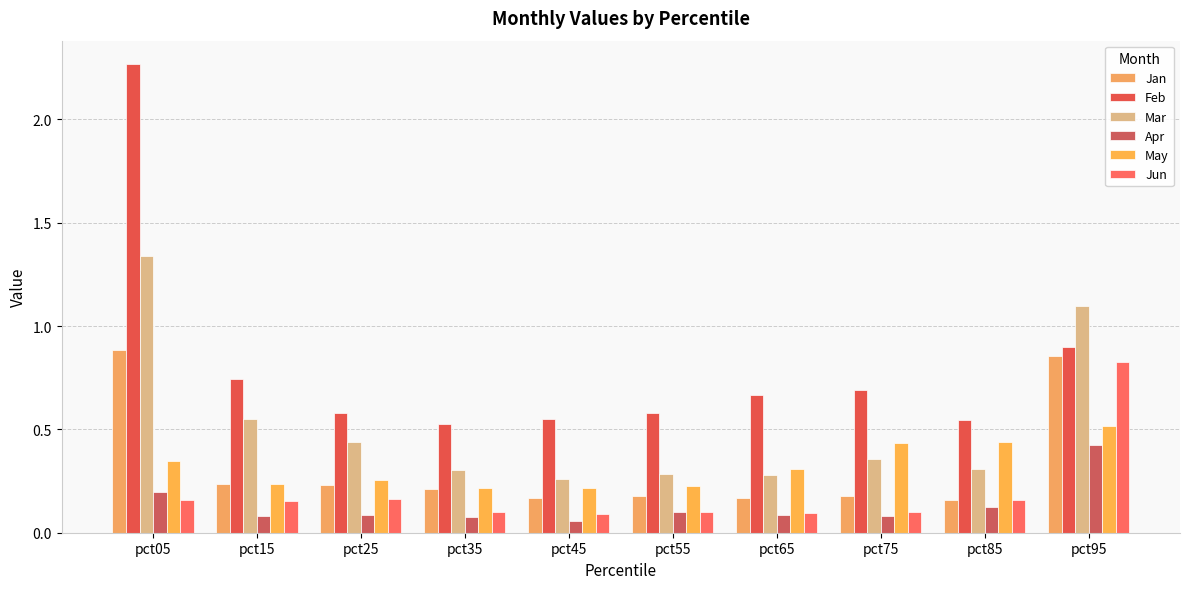

Reading right to left, extract all data points from this chart.

Jan: pct95=0.9	pct85=0.2	pct75=0.2	pct65=0.2	pct55=0.2	pct45=0.2	pct35=0.2	pct25=0.2	pct15=0.2	pct05=0.9
Feb: pct95=0.9	pct85=0.5	pct75=0.7	pct65=0.7	pct55=0.6	pct45=0.5	pct35=0.5	pct25=0.6	pct15=0.7	pct05=2.3
Mar: pct95=1.1	pct85=0.3	pct75=0.4	pct65=0.3	pct55=0.3	pct45=0.3	pct35=0.3	pct25=0.4	pct15=0.5	pct05=1.3
Apr: pct95=0.4	pct85=0.1	pct75=0.1	pct65=0.1	pct55=0.1	pct45=0.1	pct35=0.1	pct25=0.1	pct15=0.1	pct05=0.2
May: pct95=0.5	pct85=0.4	pct75=0.4	pct65=0.3	pct55=0.2	pct45=0.2	pct35=0.2	pct25=0.3	pct15=0.2	pct05=0.3
Jun: pct95=0.8	pct85=0.2	pct75=0.1	pct65=0.1	pct55=0.1	pct45=0.1	pct35=0.1	pct25=0.2	pct15=0.2	pct05=0.2